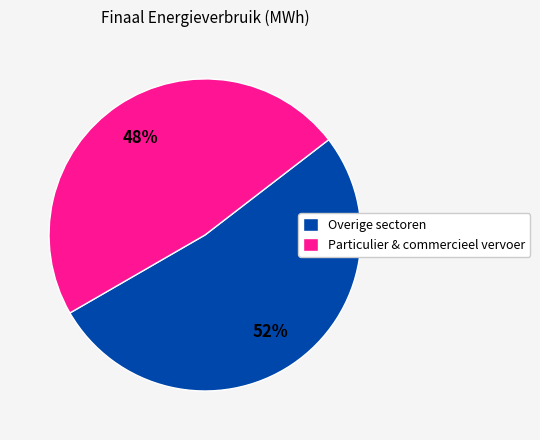

The Overige sectoren slice represents 39% of the pie. True or false?

False